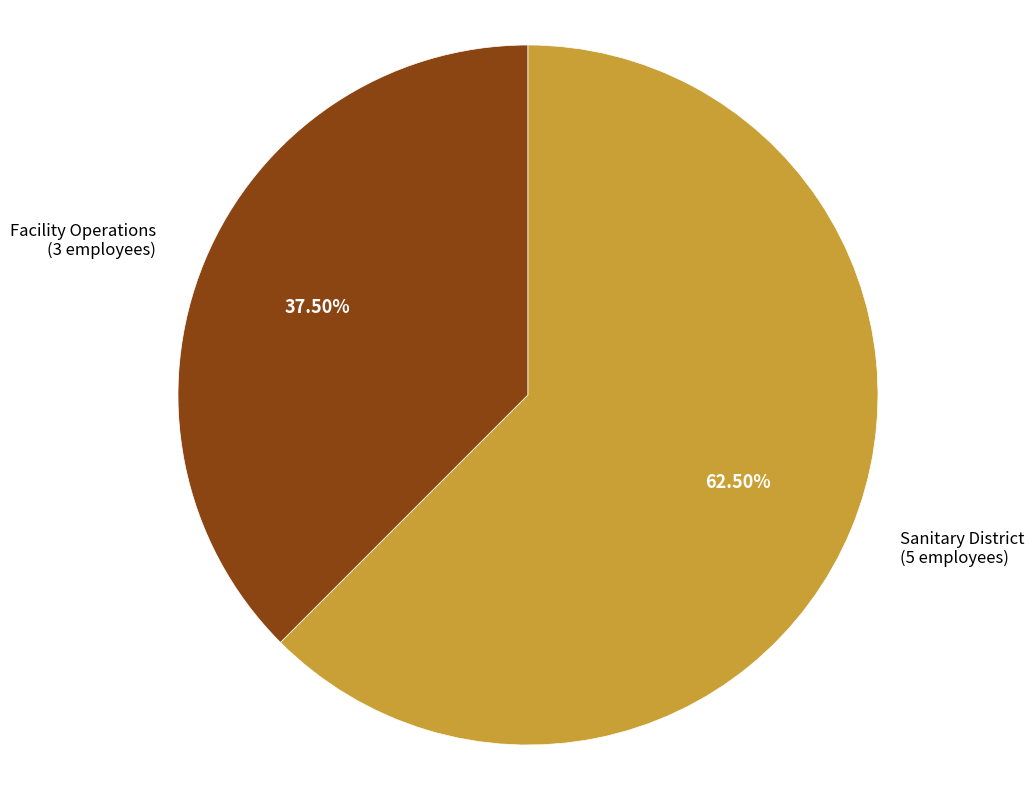

Between Facility Operations and Sanitary District, which is larger?

Sanitary District